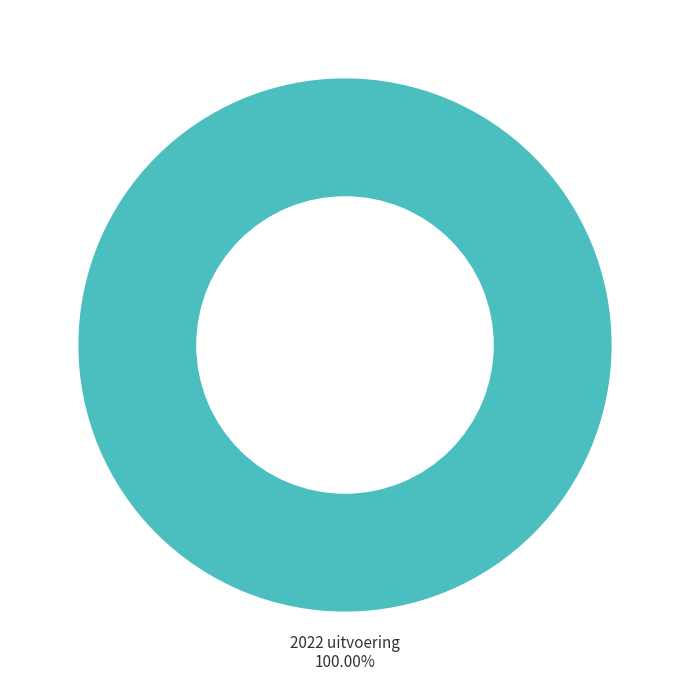

What is the majority slice?

2022 uitvoering